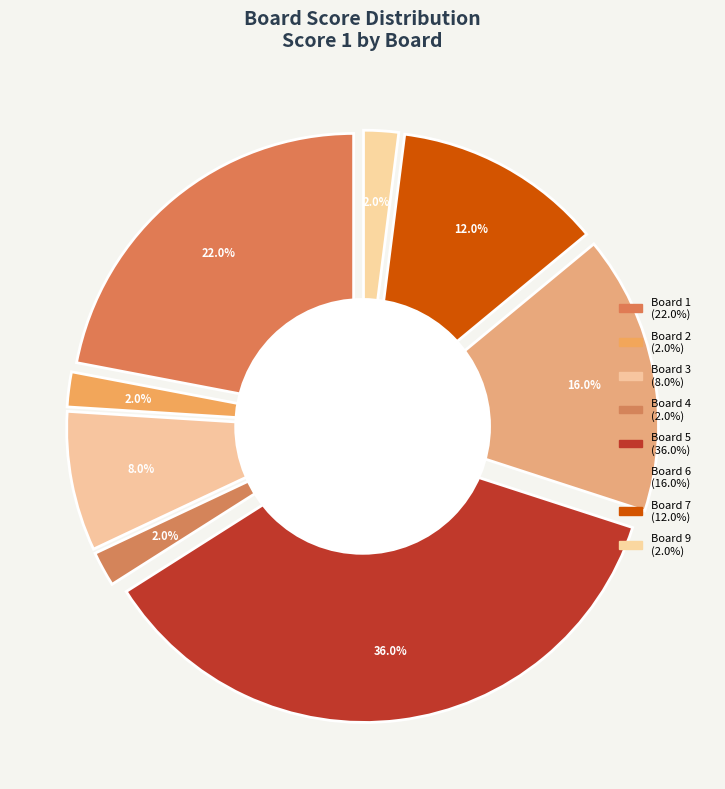

The Board 5 slice represents 36% of the pie. True or false?

True